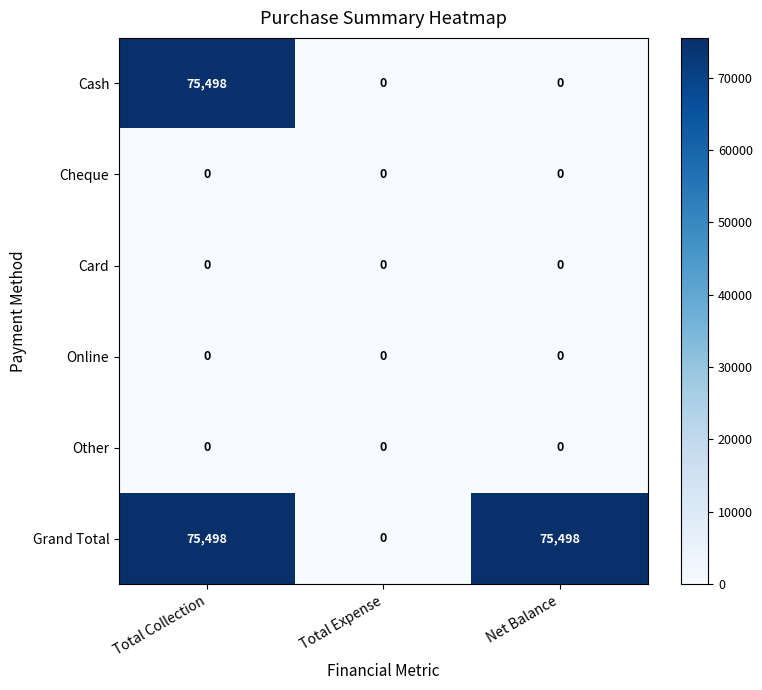

What is the sum of all Cash values?

75498